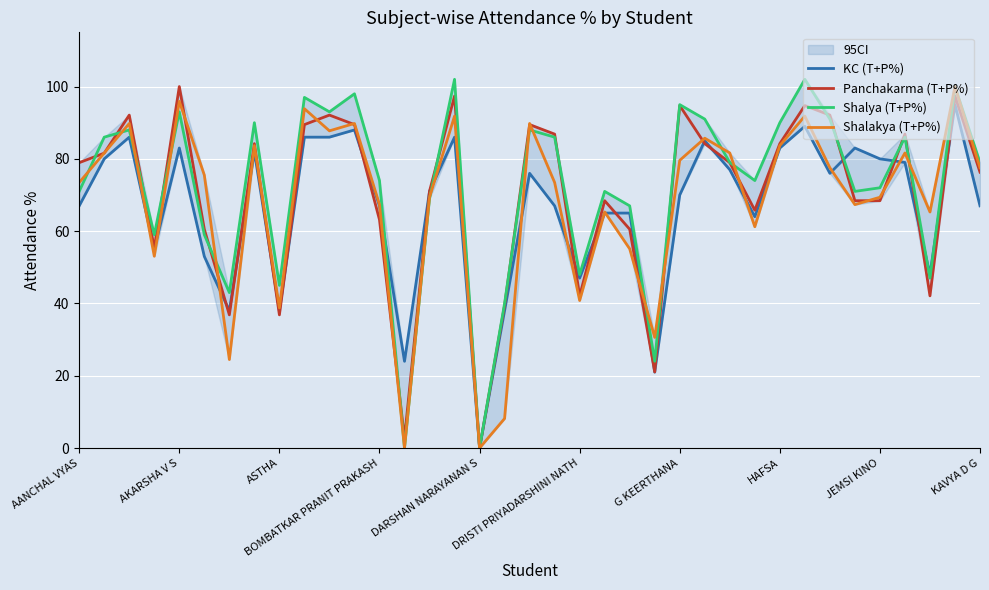

What is the greatest value displayed?

102.0